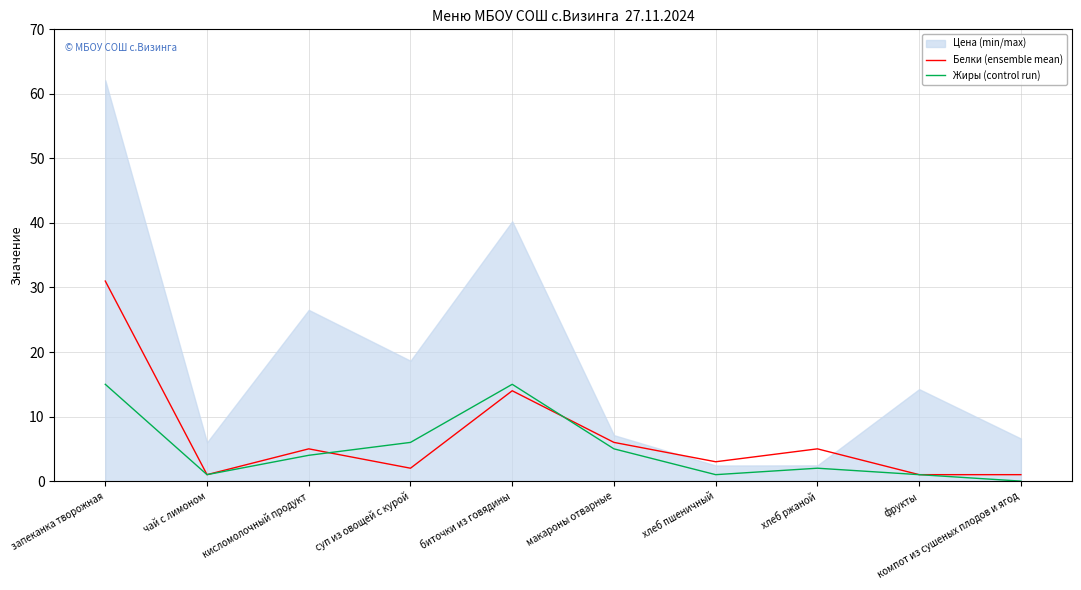

What is the maximum value for Жиры (control run)?

15